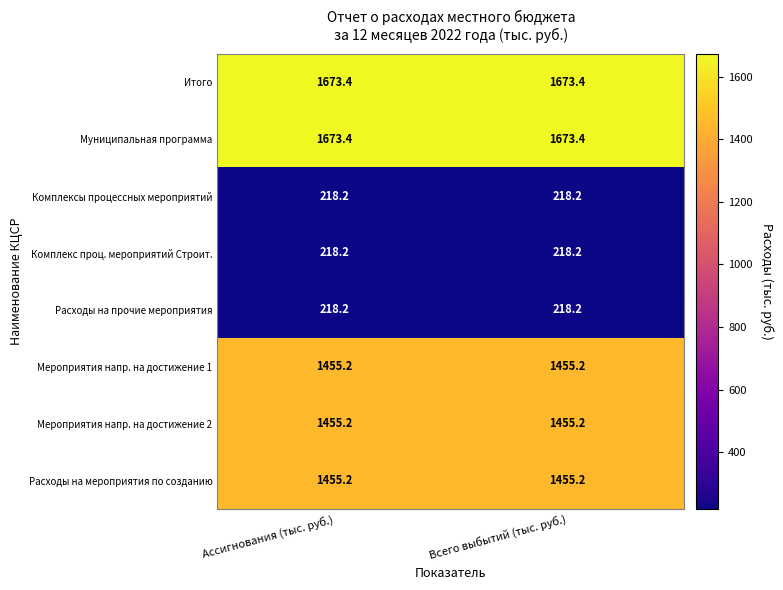

At how many categories does at least one series exceed 1105?

2